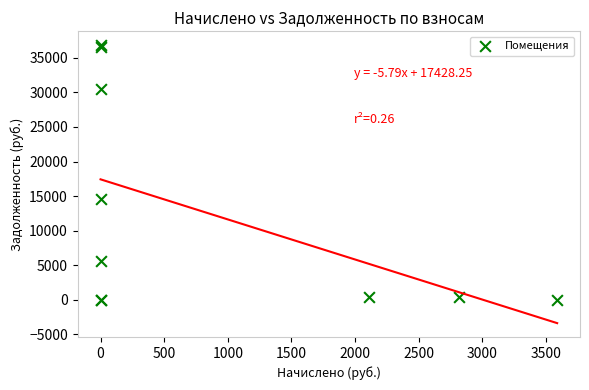

What Y value in the scatter plot is closest to 18406?

14568.1